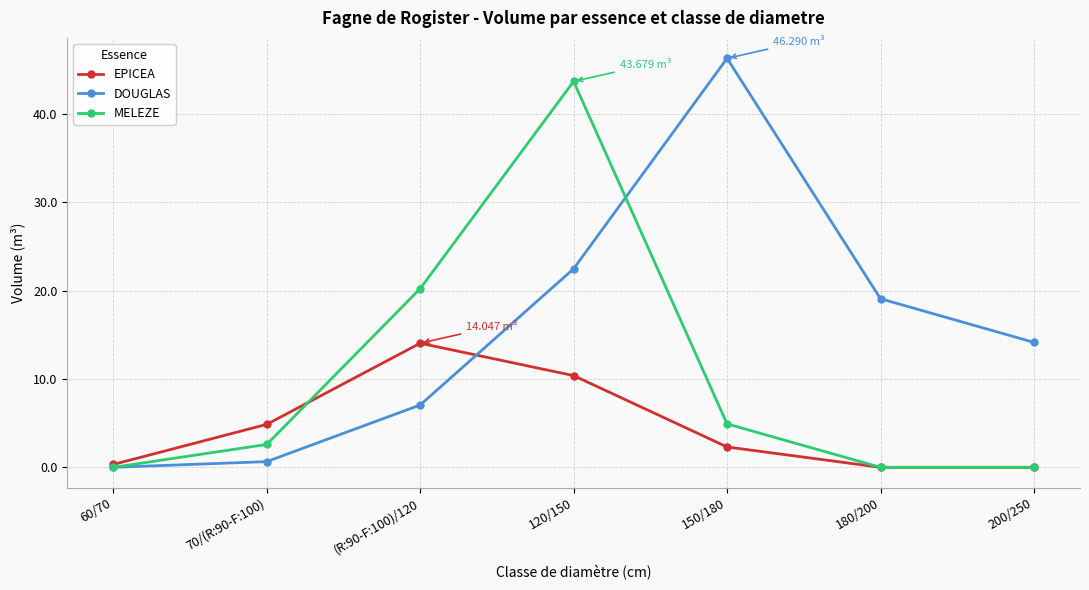

Rank the series at (R:90-F:100)/120 from lowest to highest value.

DOUGLAS, EPICEA, MELEZE